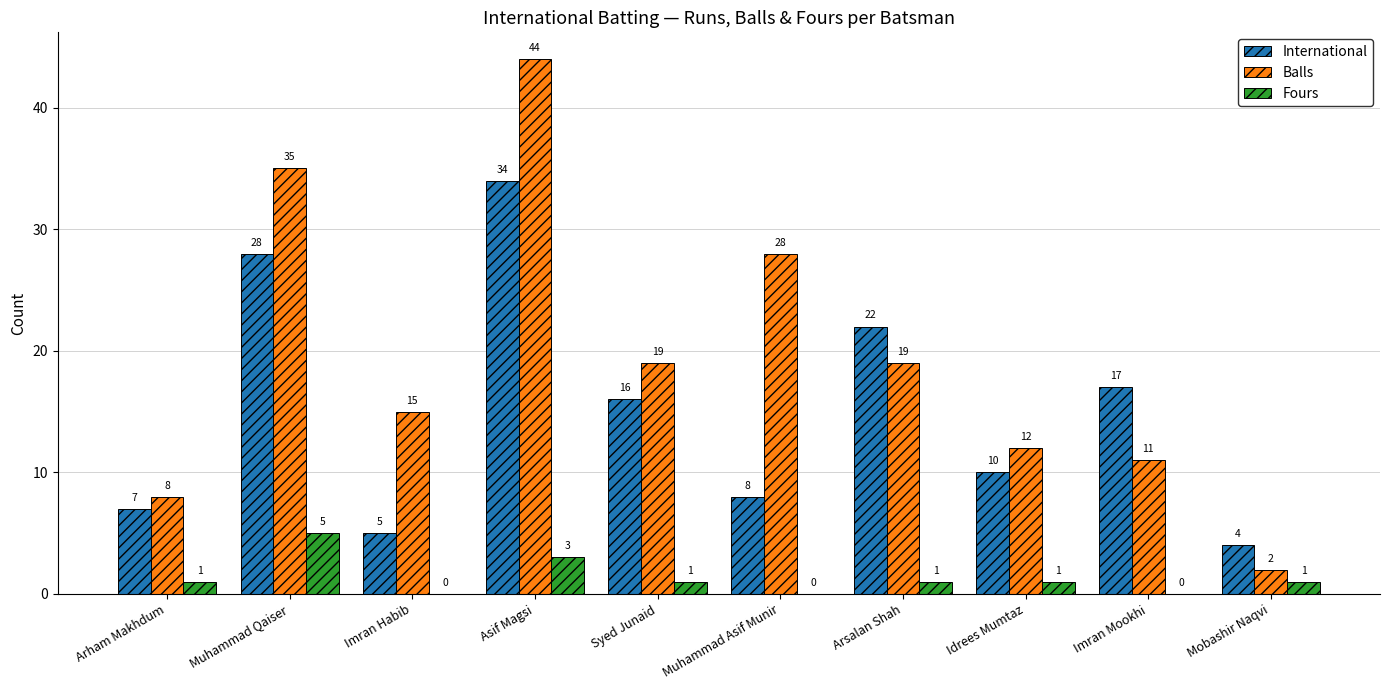

What is the maximum value for Balls?

44